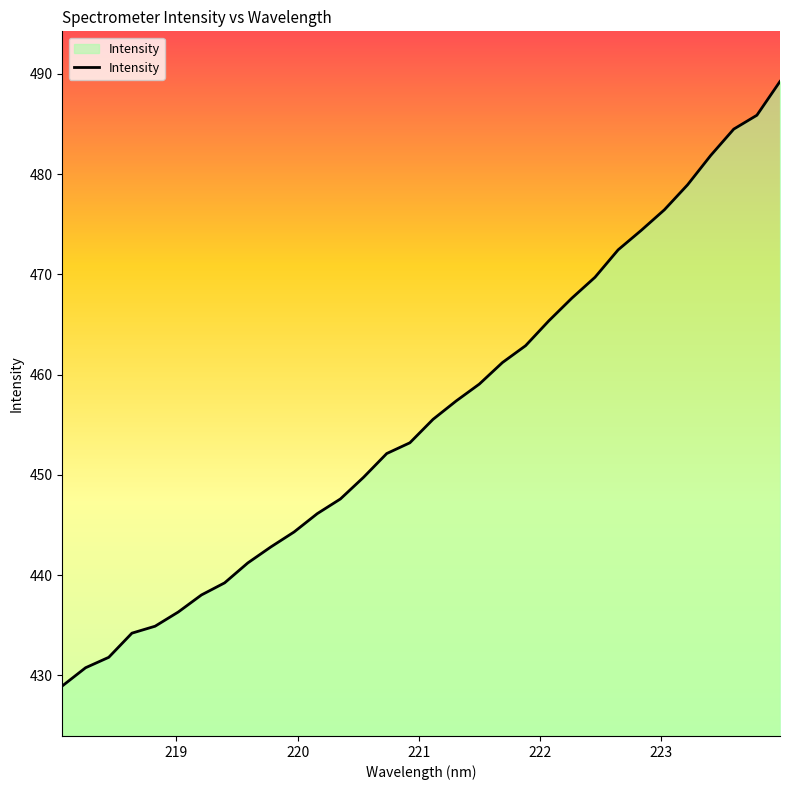

Does the chart display data point markers on the line(s)?

No